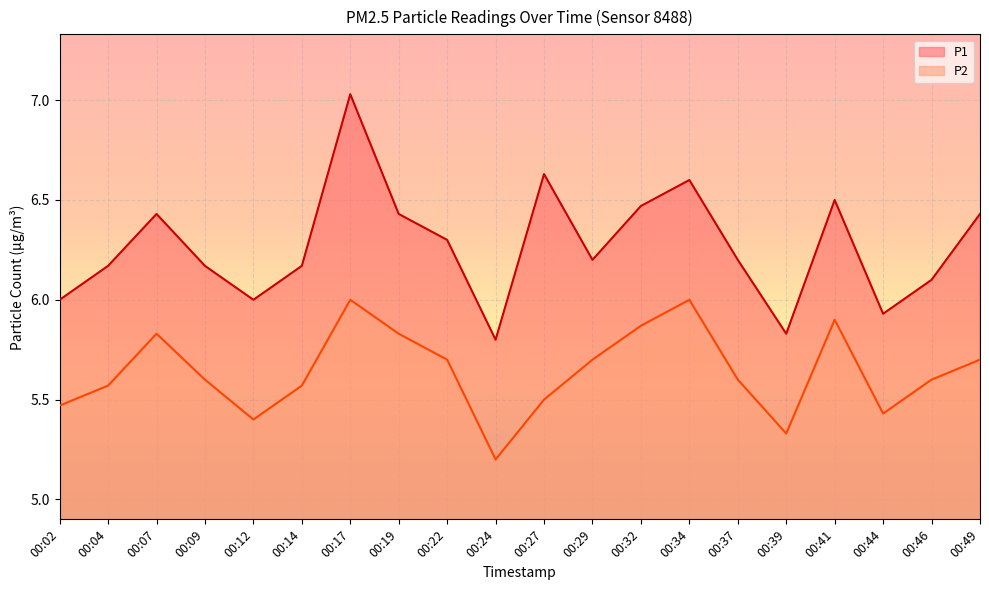

Reading right to left, extract all data points from this chart.

P1: 00:49=6.4	00:46=6.1	00:44=5.9	00:41=6.5	00:39=5.8	00:37=6.2	00:34=6.6	00:32=6.5	00:29=6.2	00:27=6.6	00:24=5.8	00:22=6.3	00:19=6.4	00:17=7.0	00:14=6.2	00:12=6.0	00:09=6.2	00:07=6.4	00:04=6.2	00:02=6.0
P2: 00:49=5.7	00:46=5.6	00:44=5.4	00:41=5.9	00:39=5.3	00:37=5.6	00:34=6.0	00:32=5.9	00:29=5.7	00:27=5.5	00:24=5.2	00:22=5.7	00:19=5.8	00:17=6.0	00:14=5.6	00:12=5.4	00:09=5.6	00:07=5.8	00:04=5.6	00:02=5.5